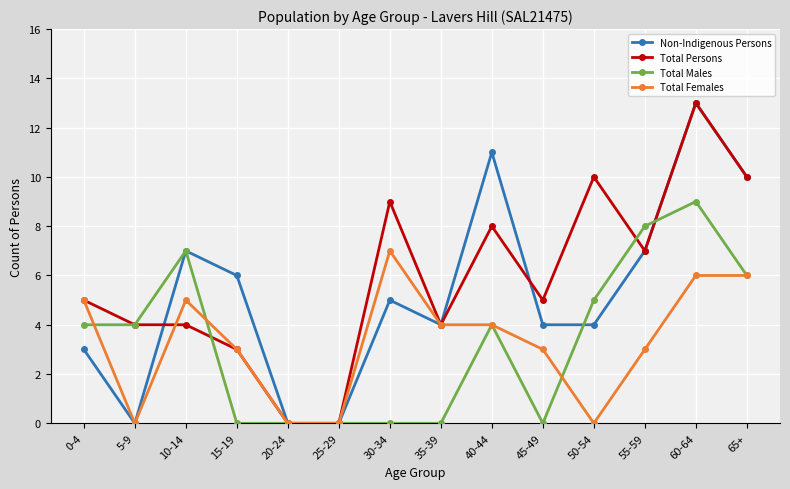

What is the difference between the highest and lowest values at 55-59?

5